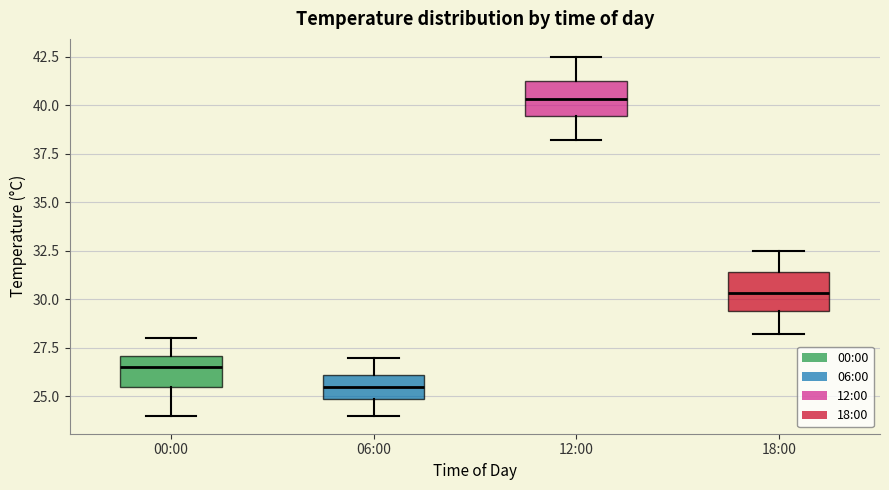

Reading left to right, read every box against the y-axis: the position of its median line, the range the box covers, and the ends of its whiskers. The values are not printed on the chart, so give them approximately, as read against the axis.

00:00: median 26.5, box 25.5 to 27.0, whiskers 24.0 to 28.0
06:00: median 25.5, box 25.0 to 26.0, whiskers 24.0 to 27.0
12:00: median 40.5, box 39.5 to 41.5, whiskers 38.0 to 42.5
18:00: median 30.5, box 29.5 to 31.5, whiskers 28.0 to 32.5